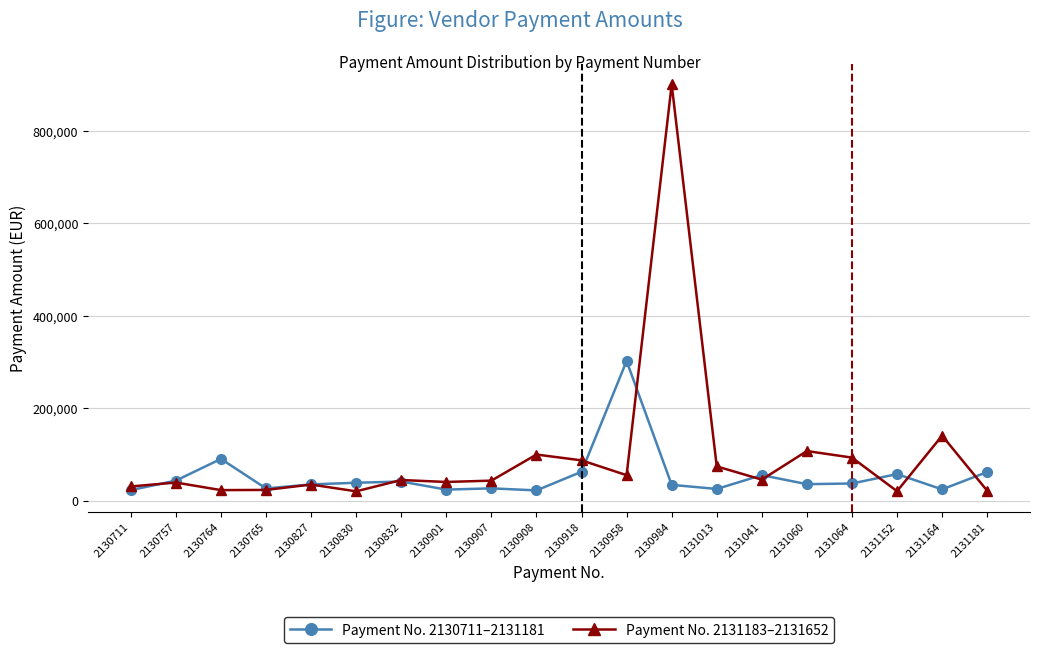

What is the difference between the highest and lowest values at 2131164?

116223.8